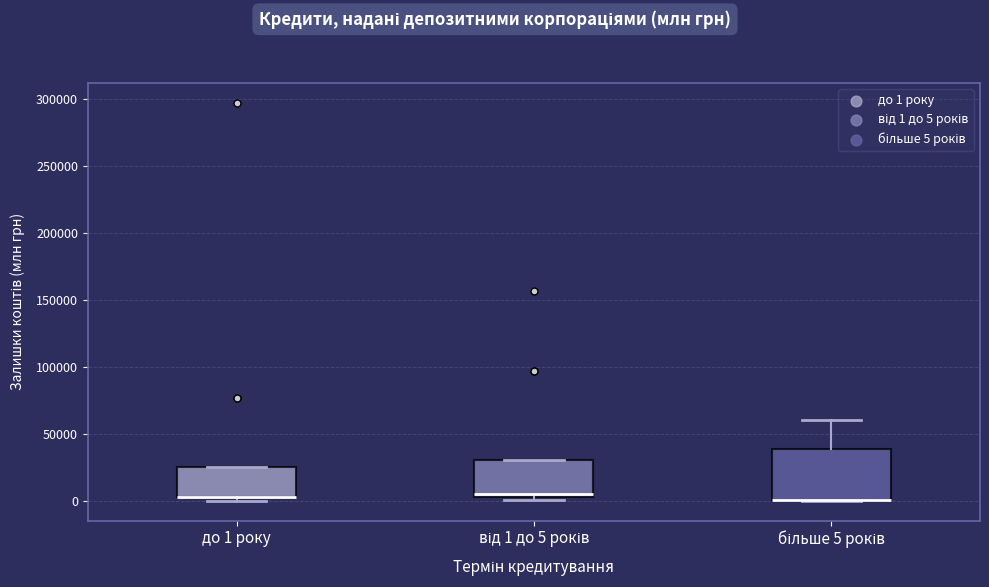

Where is the upper edge of the box for до 1 року on the y-axis? The values are not printed on the chart, so give them approximately, as read against the axis.

25000